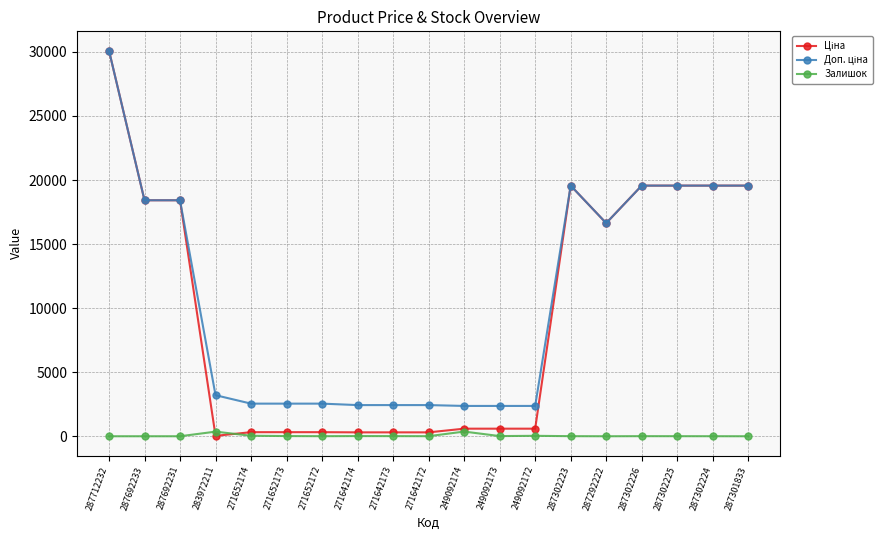

How many categories are shown in the chart?

19